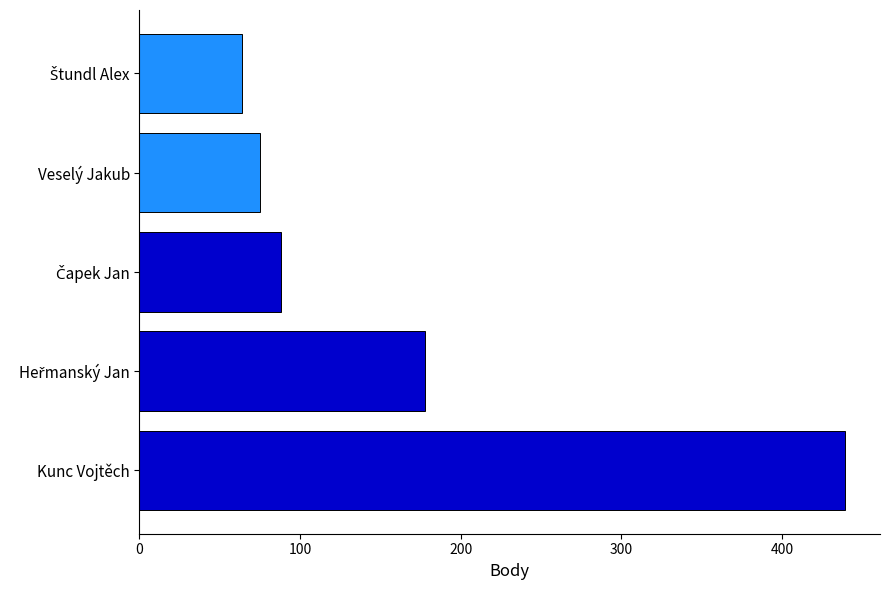

What is the smallest value displayed?

64